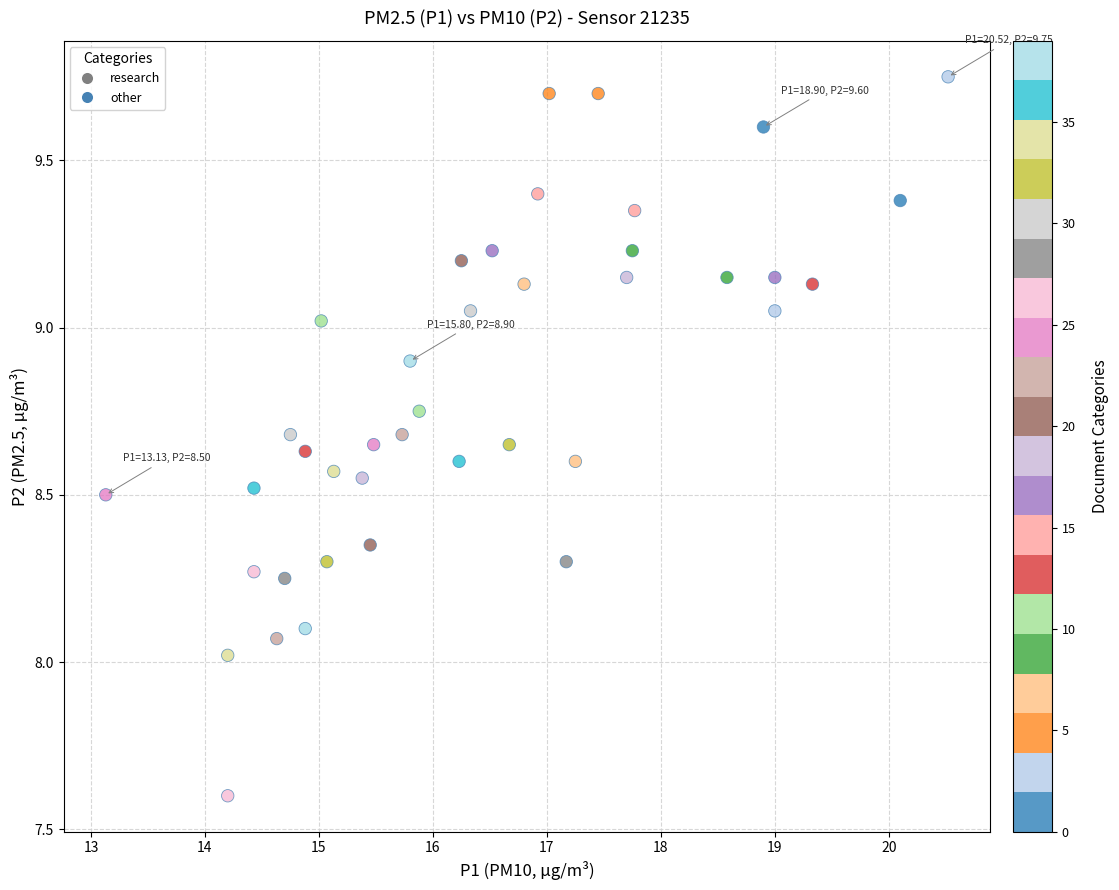

What is the range of X values (max minus min)?

7.4